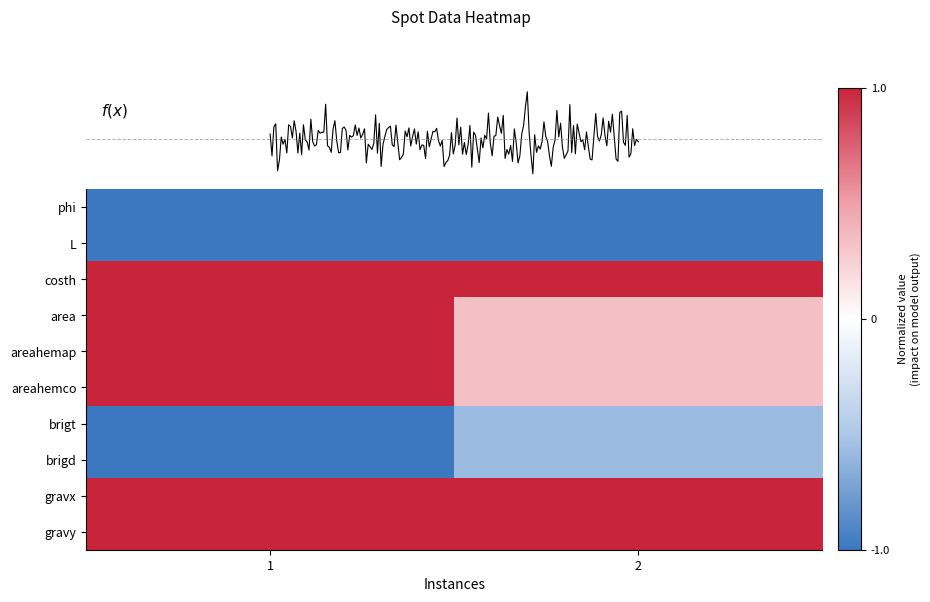

What is the sum of the area values at 2 and 1?

1.3